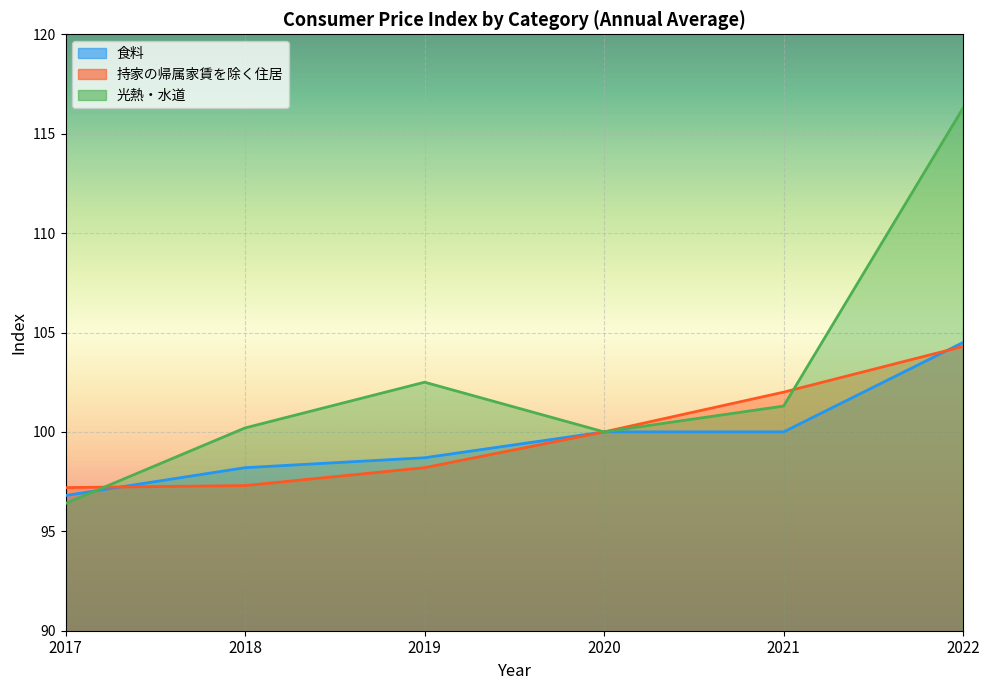

Reading left to right, extract all data points from this chart.

食料: 2017=96.8	2018=98.2	2019=98.7	2020=100.0	2021=100.0	2022=104.5
持家の帰属家賃を除く住居: 2017=97.2	2018=97.3	2019=98.2	2020=100.0	2021=102.0	2022=104.3
光熱・水道: 2017=96.4	2018=100.2	2019=102.5	2020=100.0	2021=101.3	2022=116.3